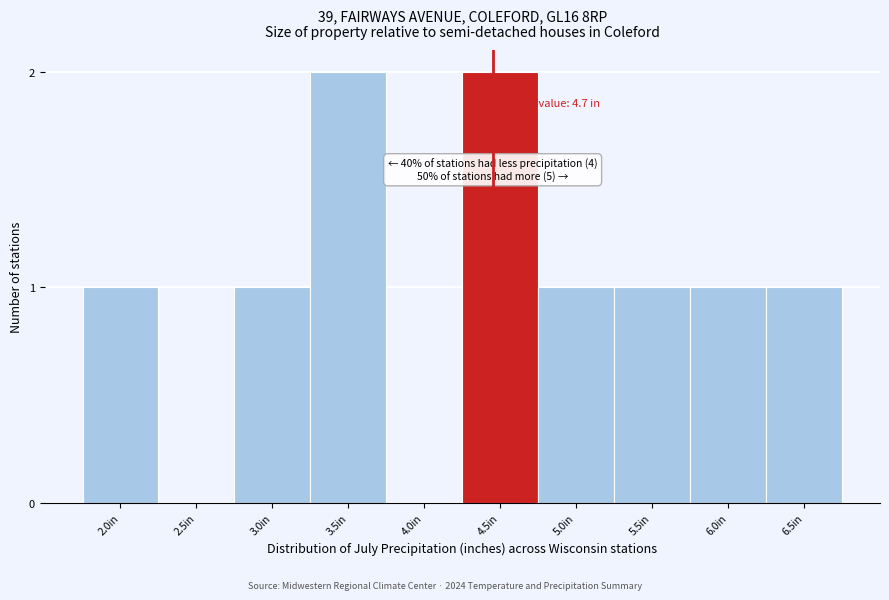

Reading left to right, what are all the values shown in this chart?

2.0in=1	2.5in=0	3.0in=1	3.5in=2	4.0in=0	4.5in=2	5.0in=1	5.5in=1	6.0in=1	6.5in=1